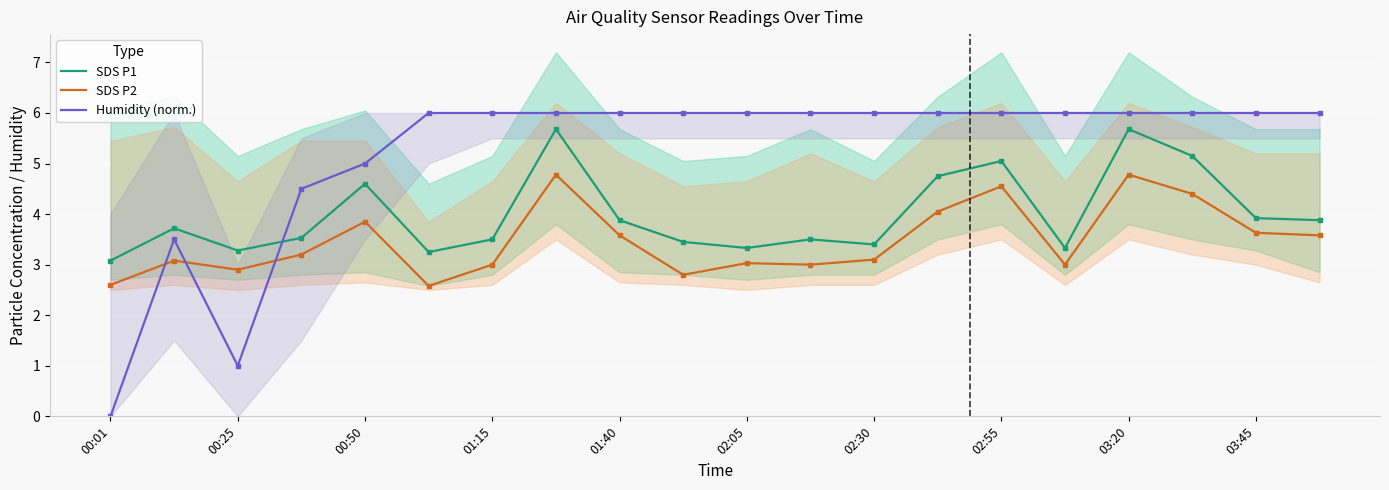

List the series in order of their overall mean, lowest first.

SDS P2, SDS P1, Humidity (norm.)